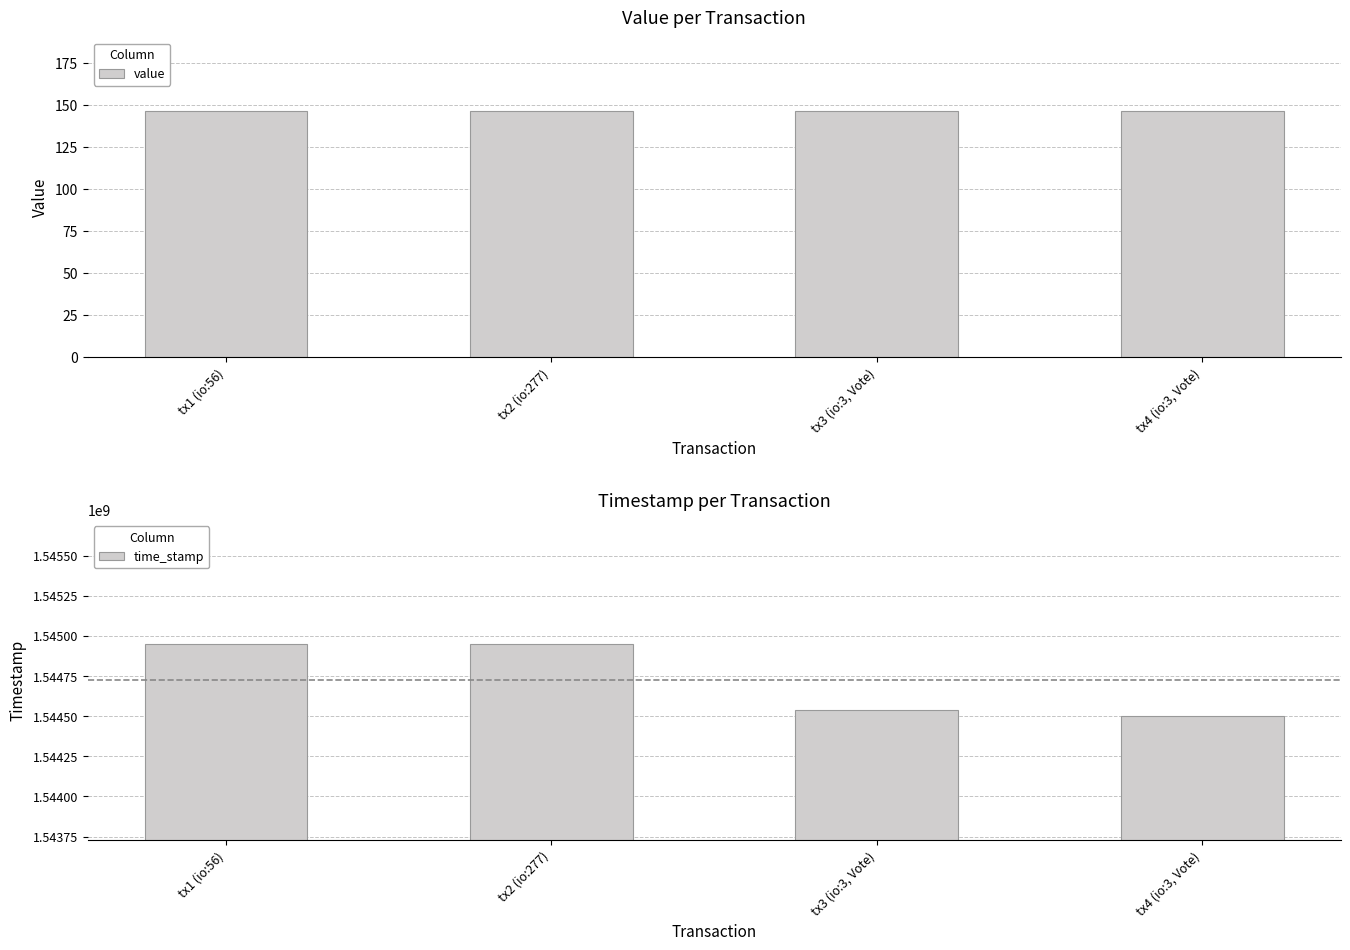

Are the bars grouped side by side (vs. stacked)?

Yes